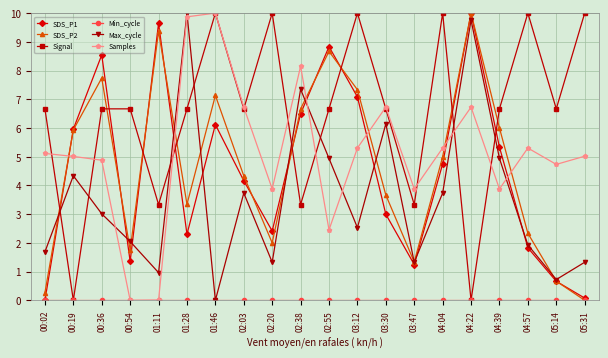

Does the chart display data point markers on the line(s)?

Yes